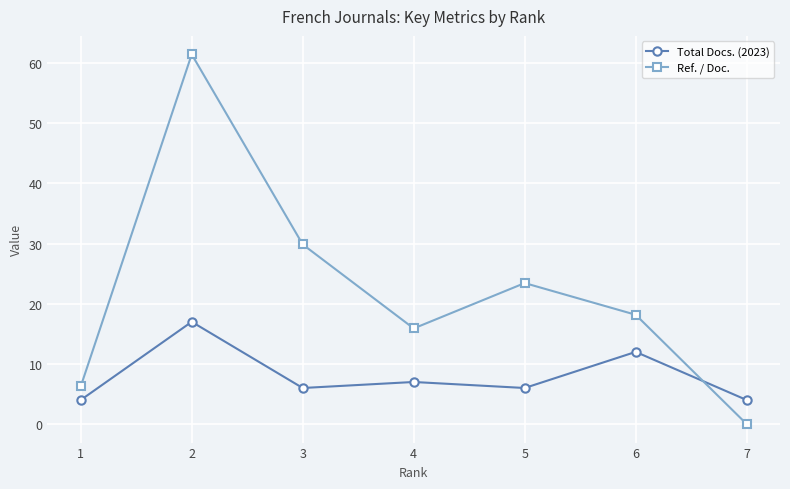

What is the value of the Total Docs. (2023) point at the 2nd from the left?

17.0